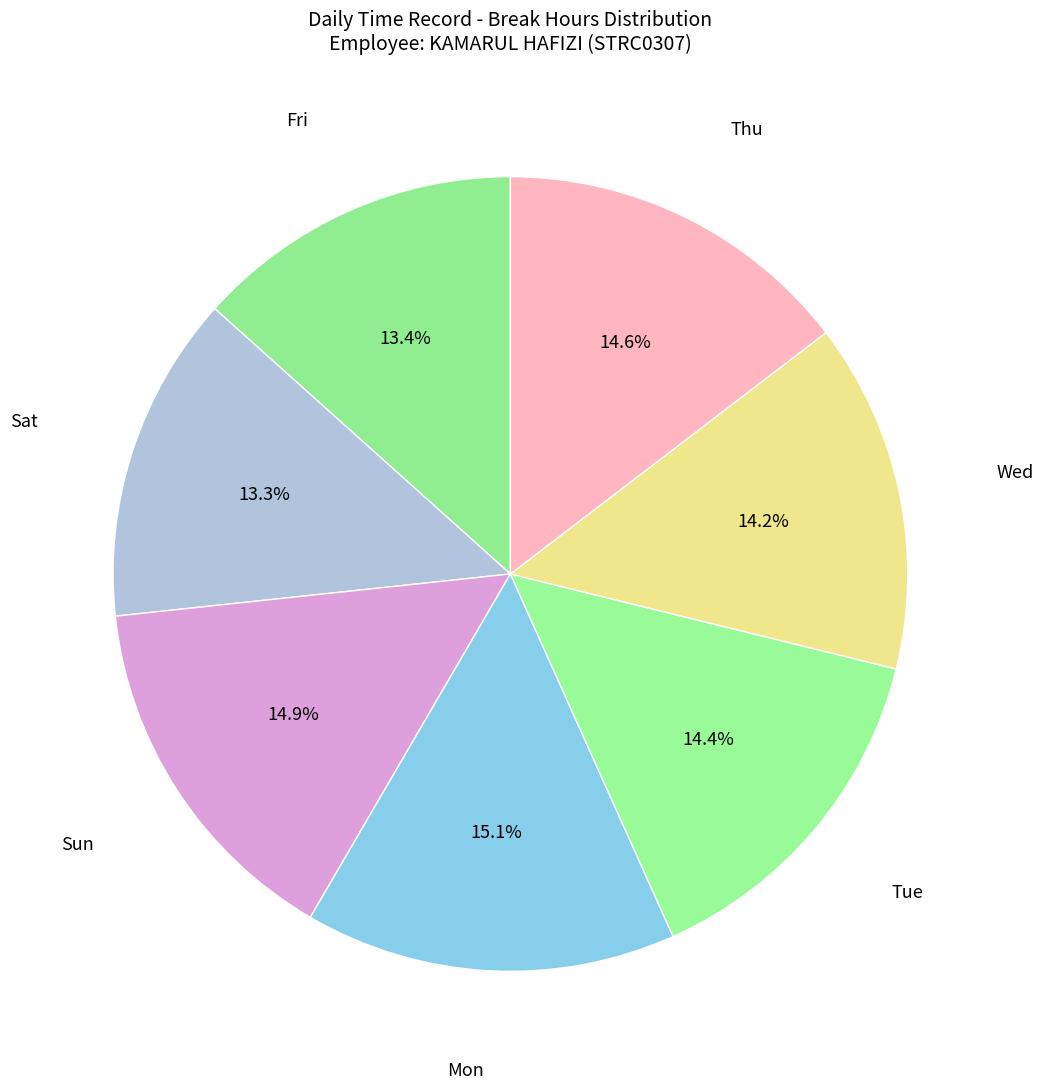

What percentage is NOT represented by Sun?

85.1%